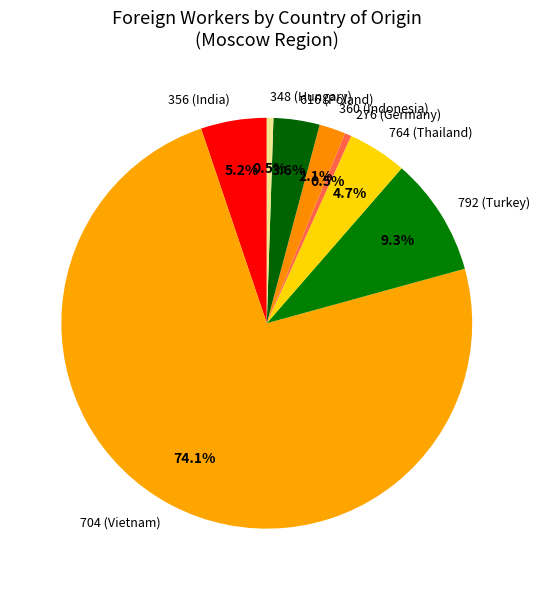

Does any single category account for the majority?

Yes